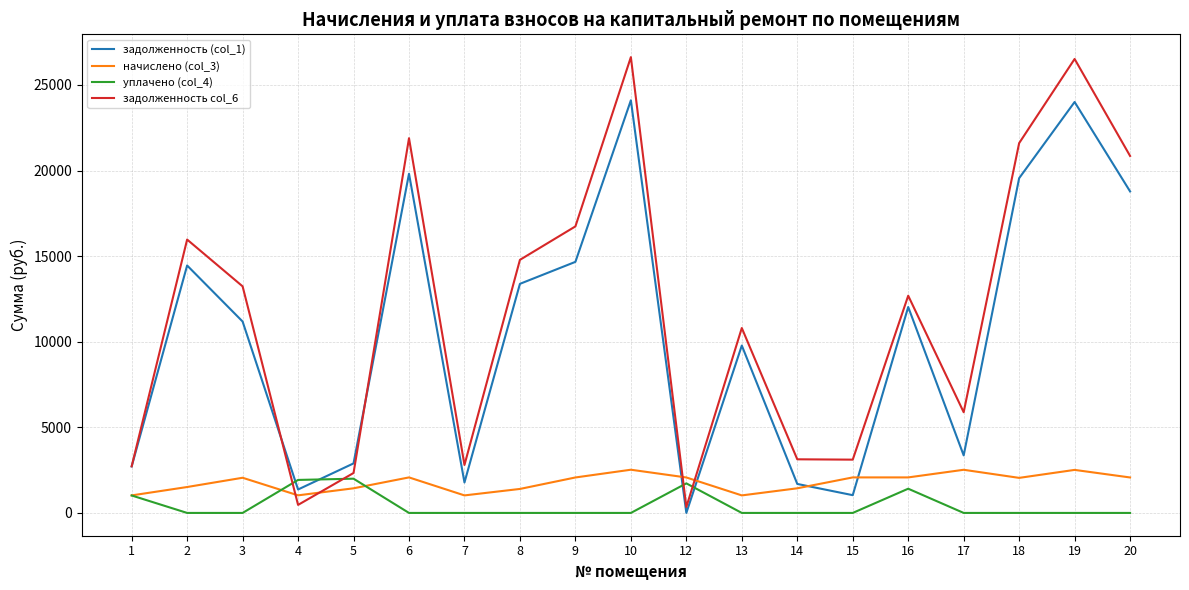

The value of задолженность (col_1) at 9 is 14667.1. True or false?

True